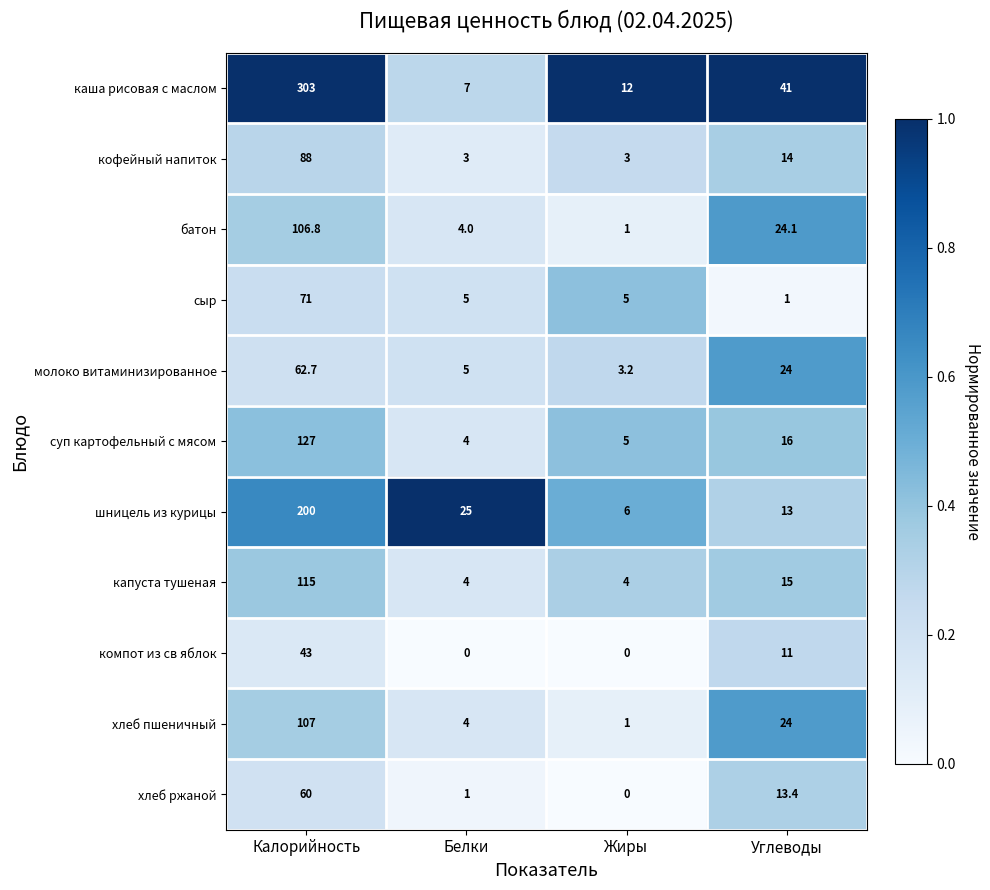

Where is хлеб пшеничный nearest to the value 54?

Углеводы